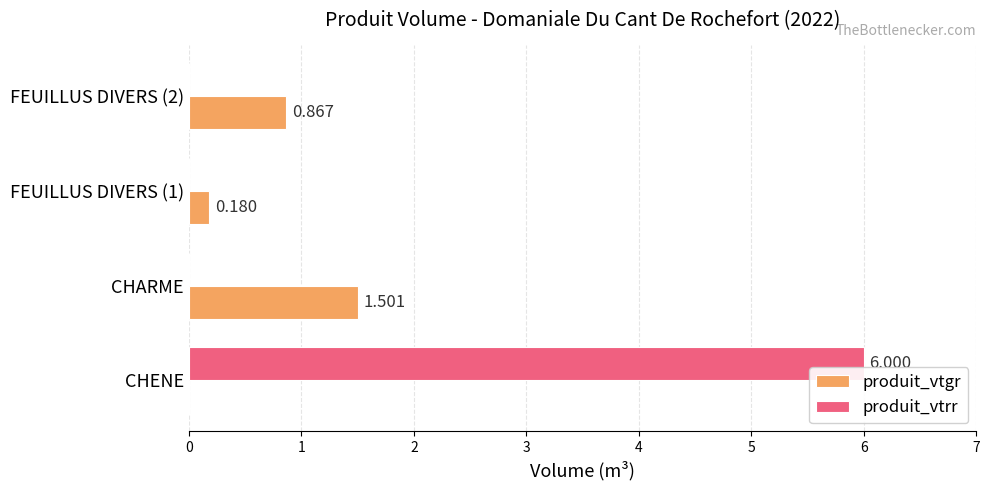

Which series changed the most between FEUILLUS DIVERS (1) and FEUILLUS DIVERS (2)?

produit_vtgr